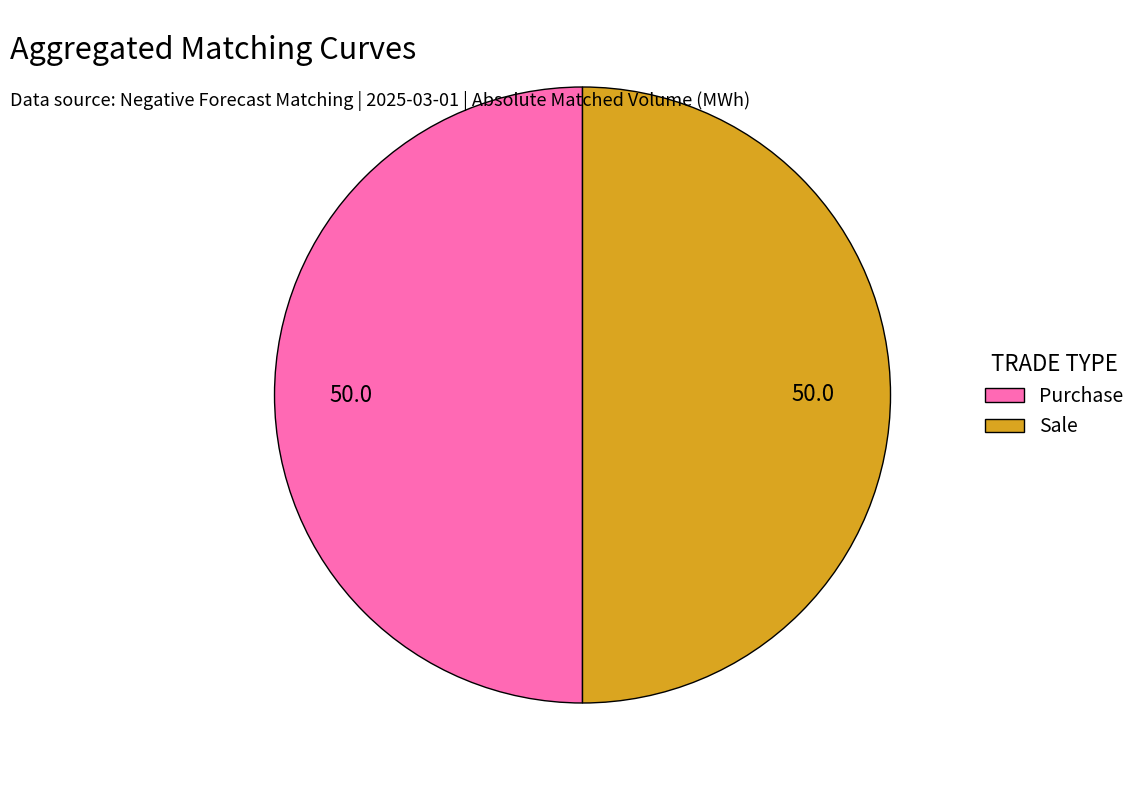

How many segments does this pie chart have?

2